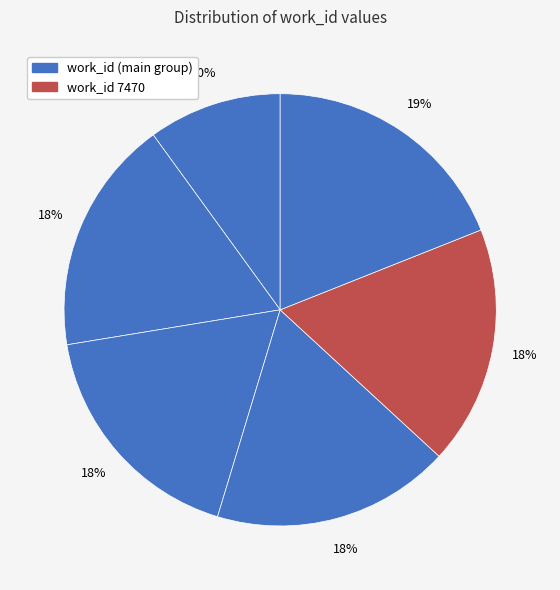

Count the number of slices in the pie.

6